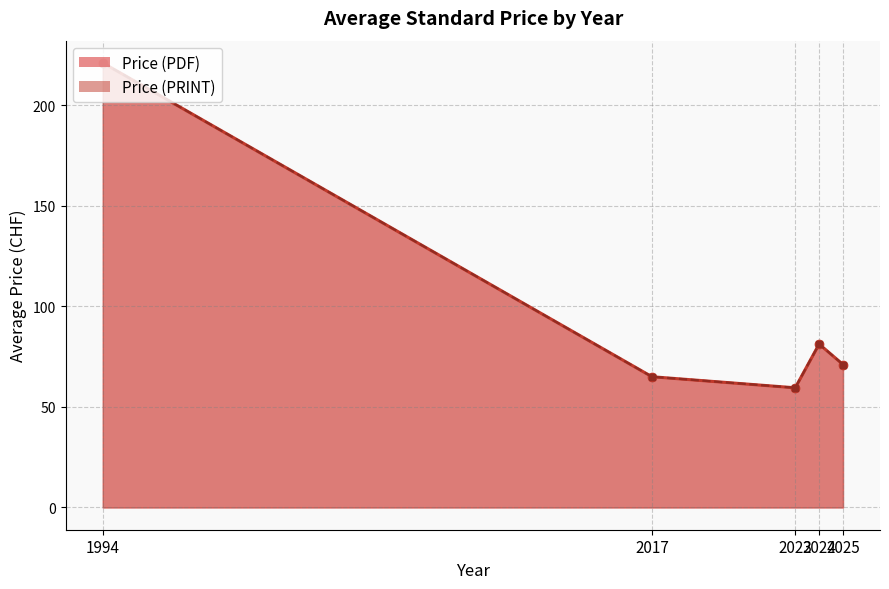

What position from the left is 2017?

2